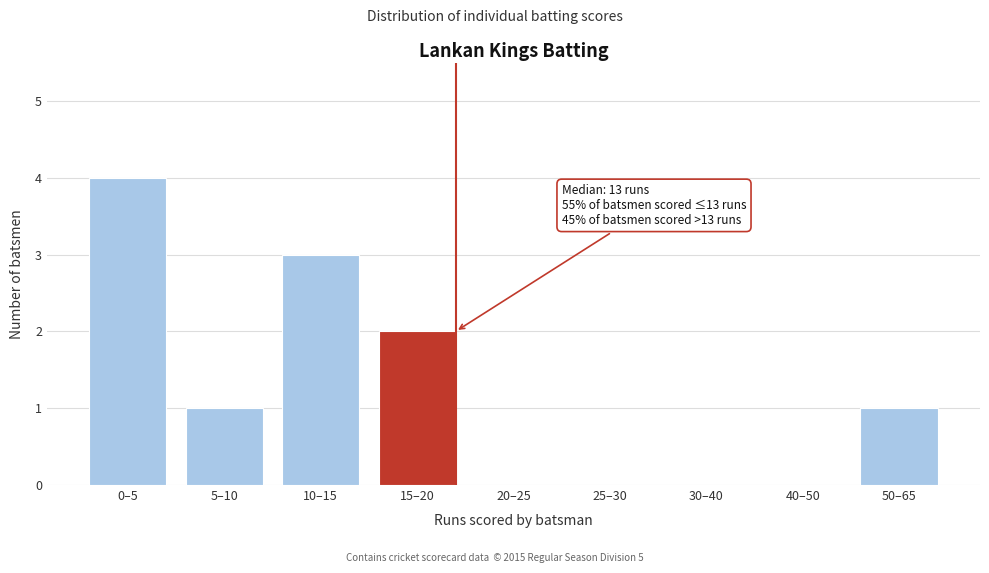

Reading left to right, what are all the values shown in this chart?

0–5=4	5–10=1	10–15=3	15–20=2	20–25=0	25–30=0	30–40=0	40–50=0	50–65=1